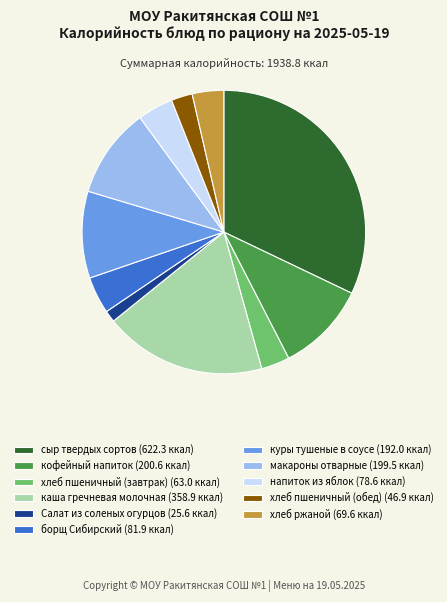

Which slice is the smallest?

Салат из соленых огурцов